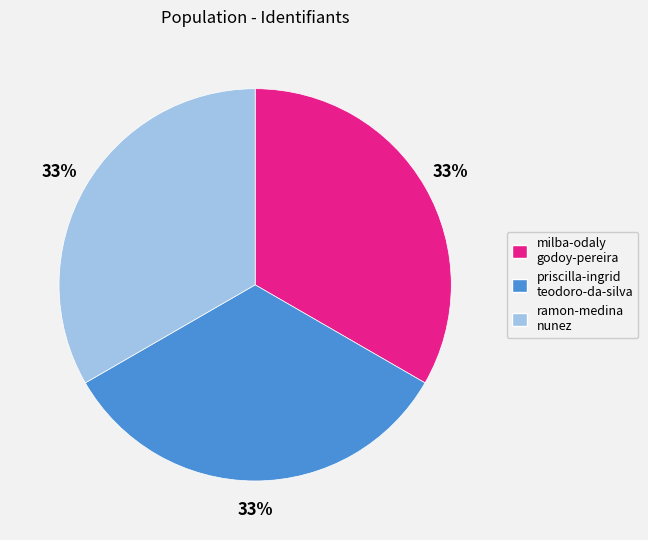

The milba-odaly godoy-pereira slice represents 19% of the pie. True or false?

False